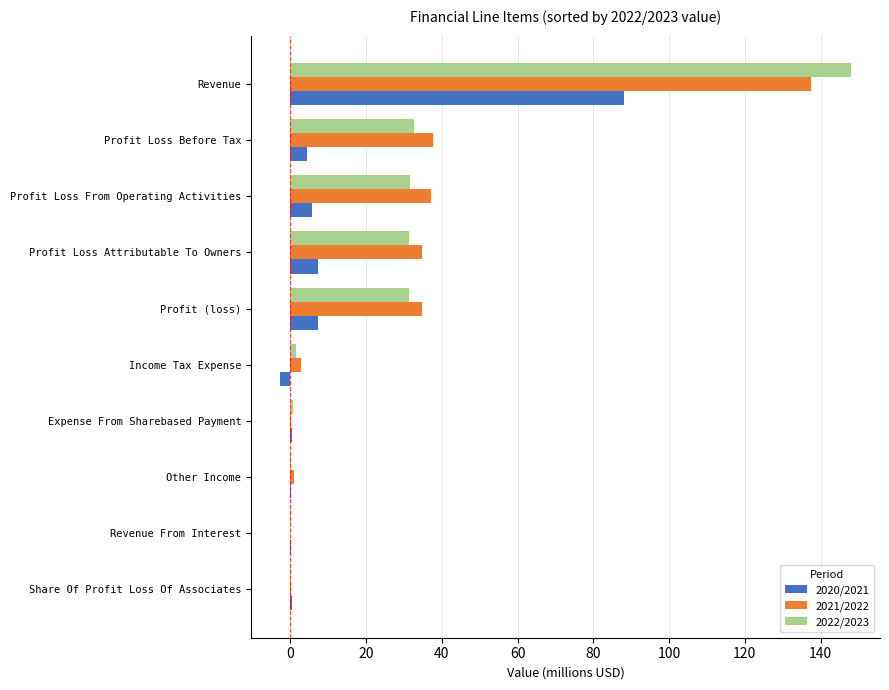

How many data points does each series have?

10